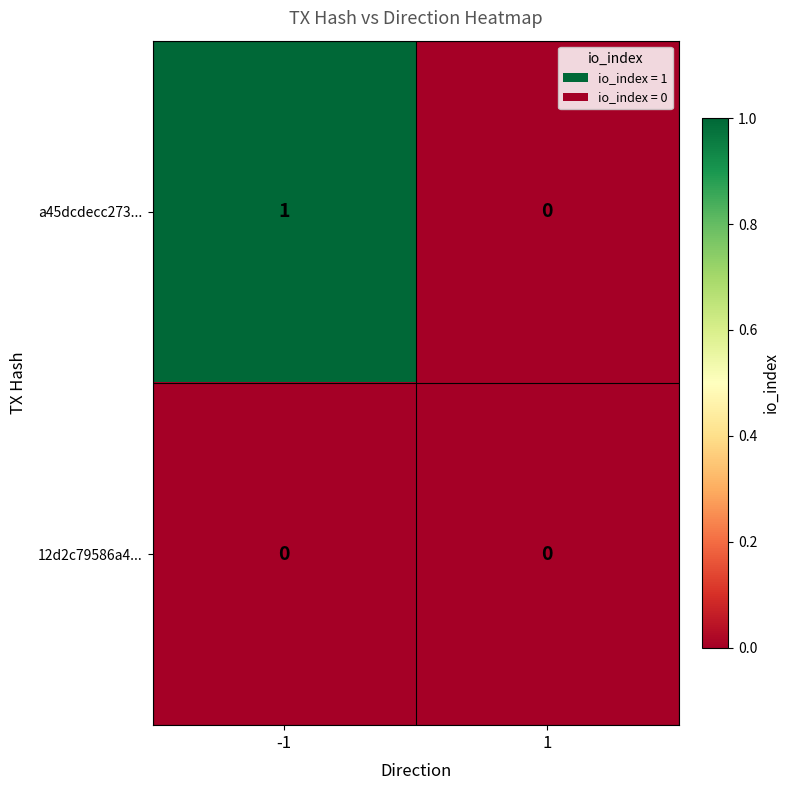

Which series changed the most between -1 and 1?

a45dcdecc273...